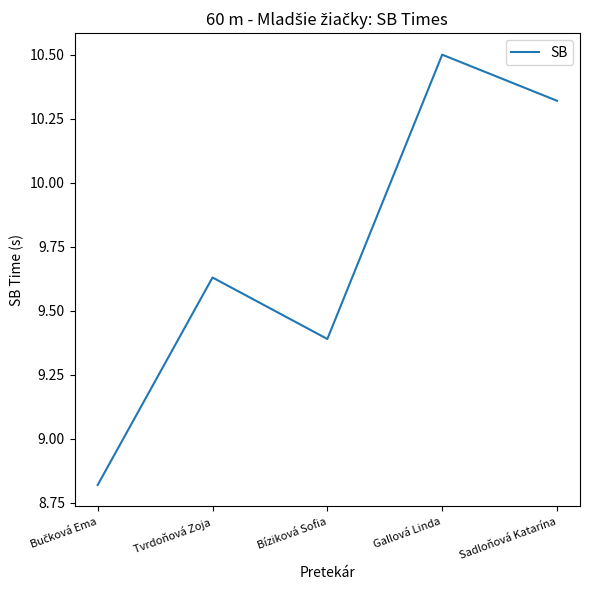

True or false: the data shows 10.5 at Gallová Linda.

True